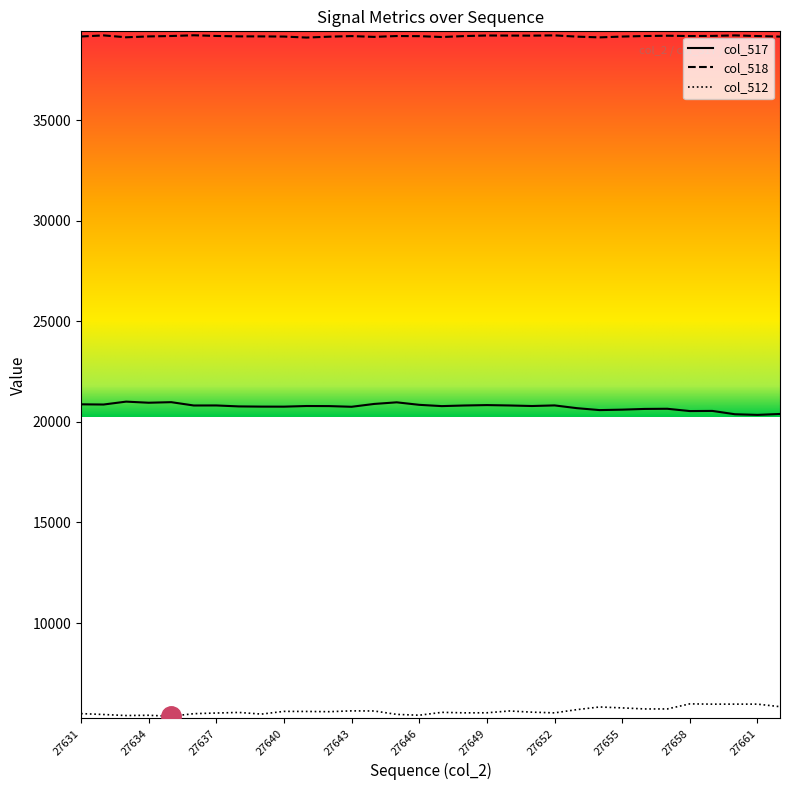

What is the maximum value for col_518?

39222